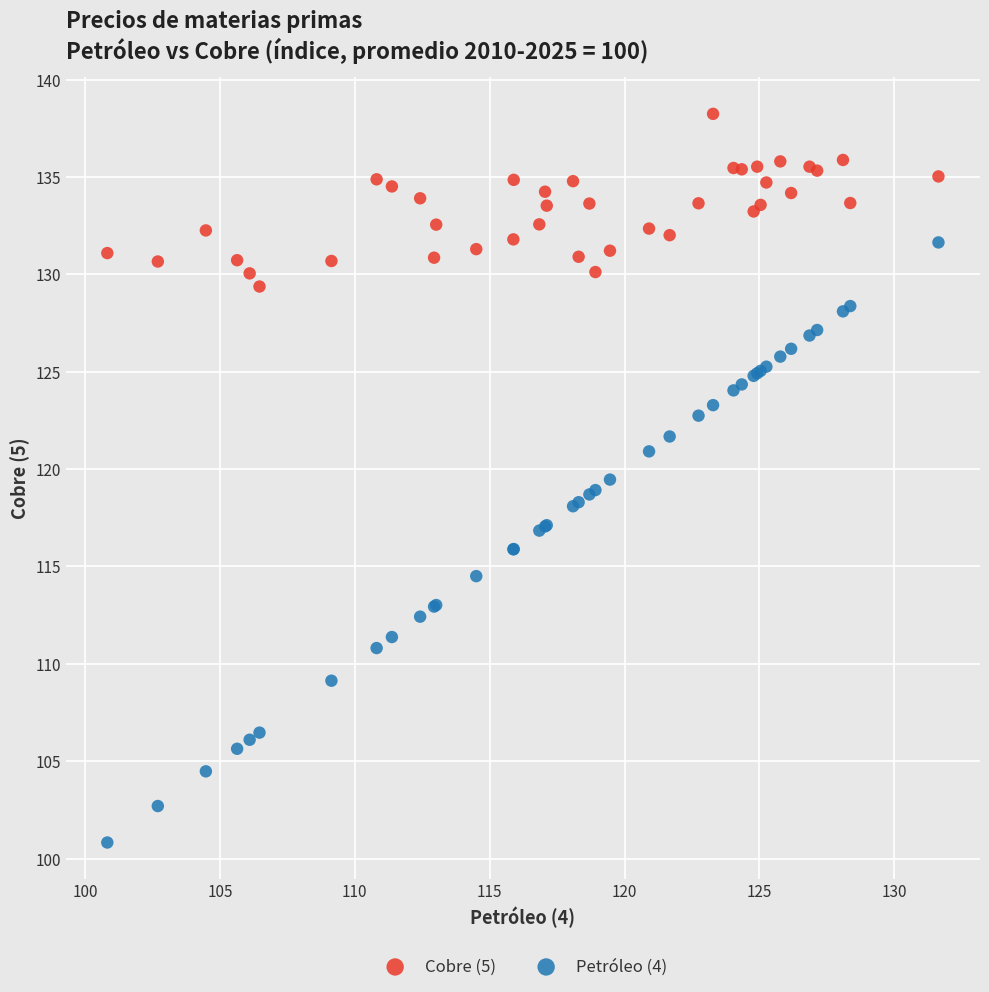

Which series contains the lowest Y value?

Petróleo (4)